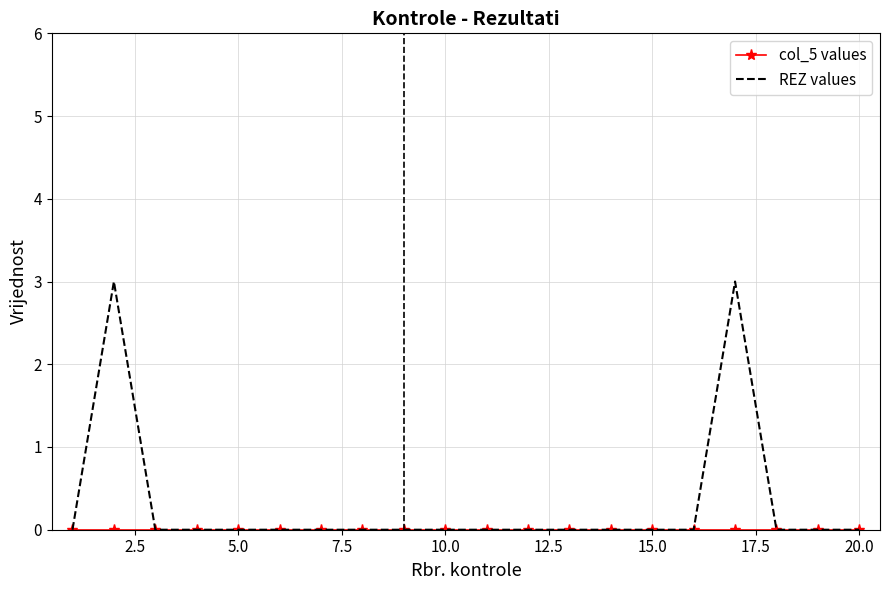

What is the greatest value displayed?

3